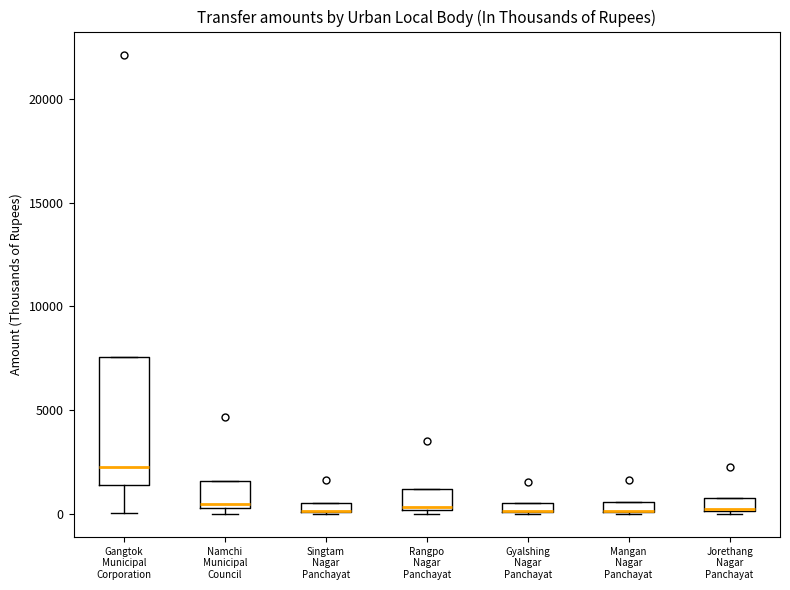

Comparing the boxes themselves (not the whiskers), which one is the tallest?

Gangtok Municipal Corporation